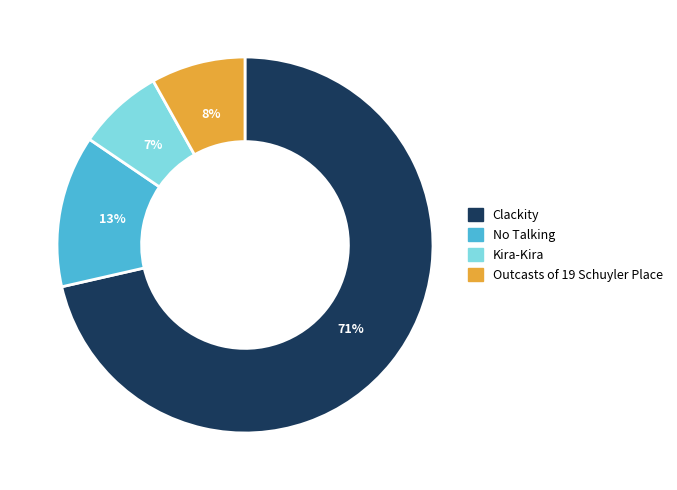

Rank the categories by value from highest to lowest.

Clackity, No Talking, Outcasts of 19 Schuyler Place, Kira-Kira